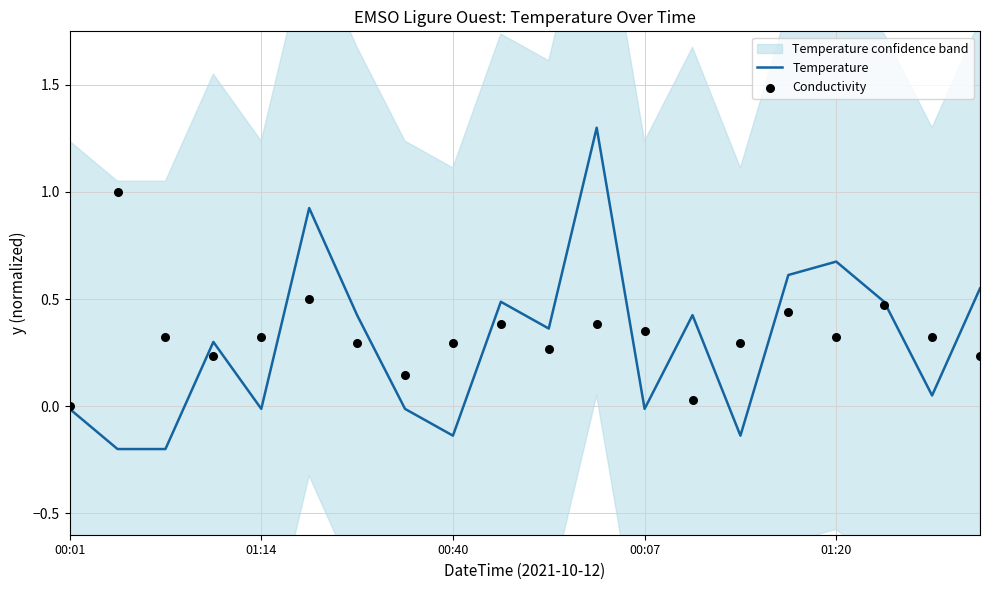

Is it true that Temperature equals -0.0 at 01:14?

True